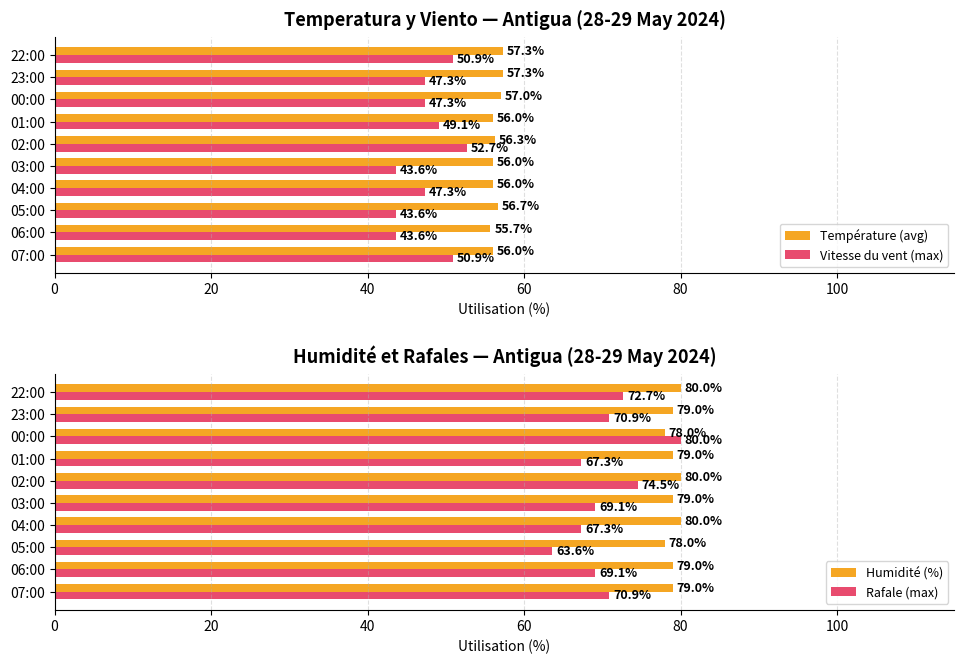

What is the difference between the second highest and minimum values in the Vitesse du vent (max) series?

7.3